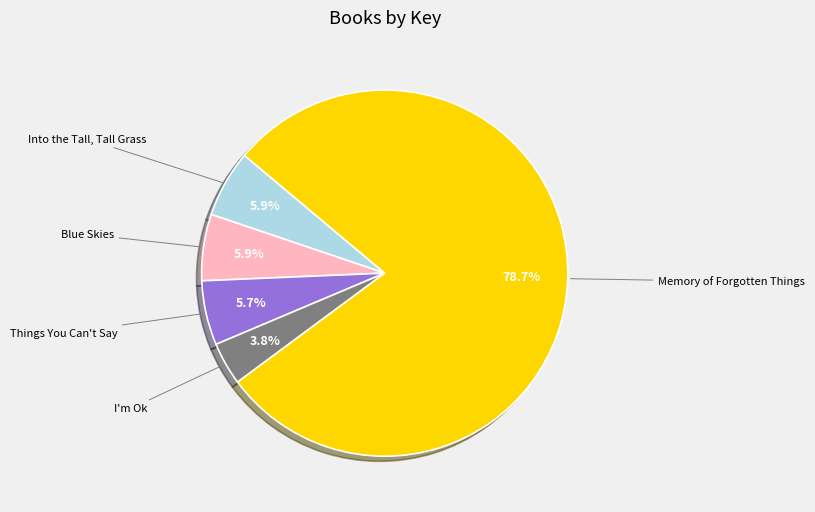

Is there any slice that represents more than half of the pie?

Yes